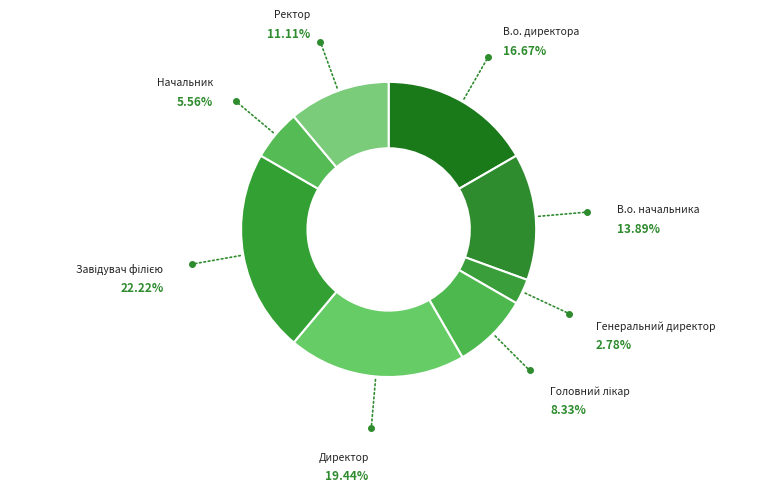

How many slices are in this pie chart?

8